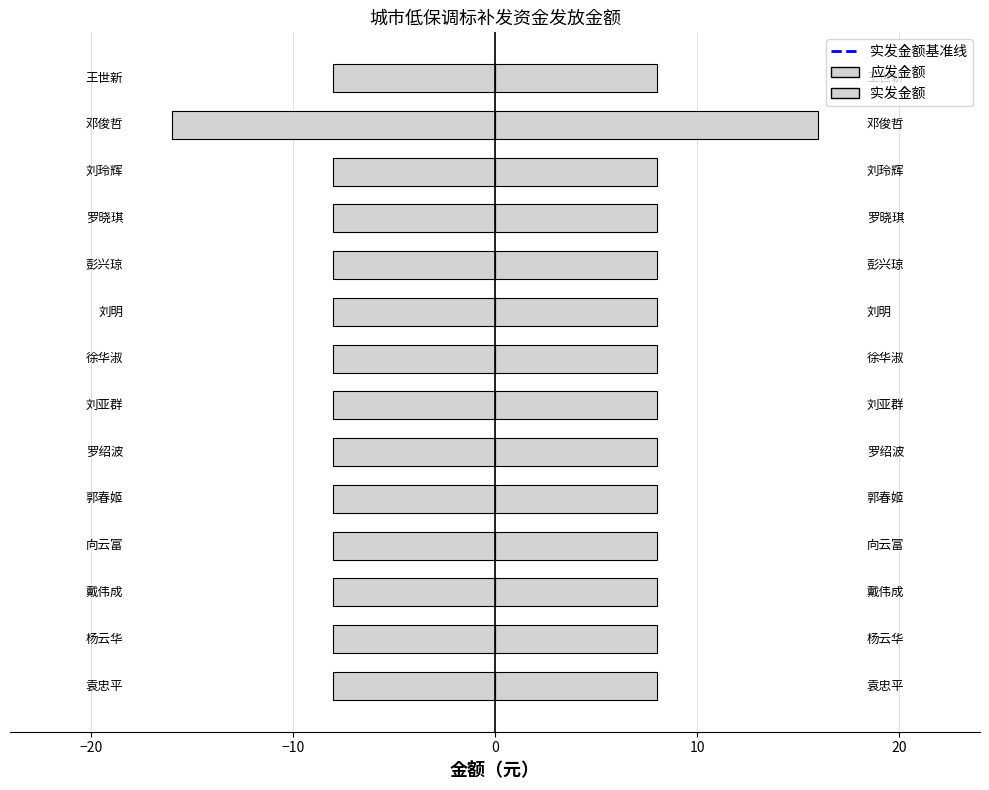

Which series has the largest range (max minus min)?

应发金额